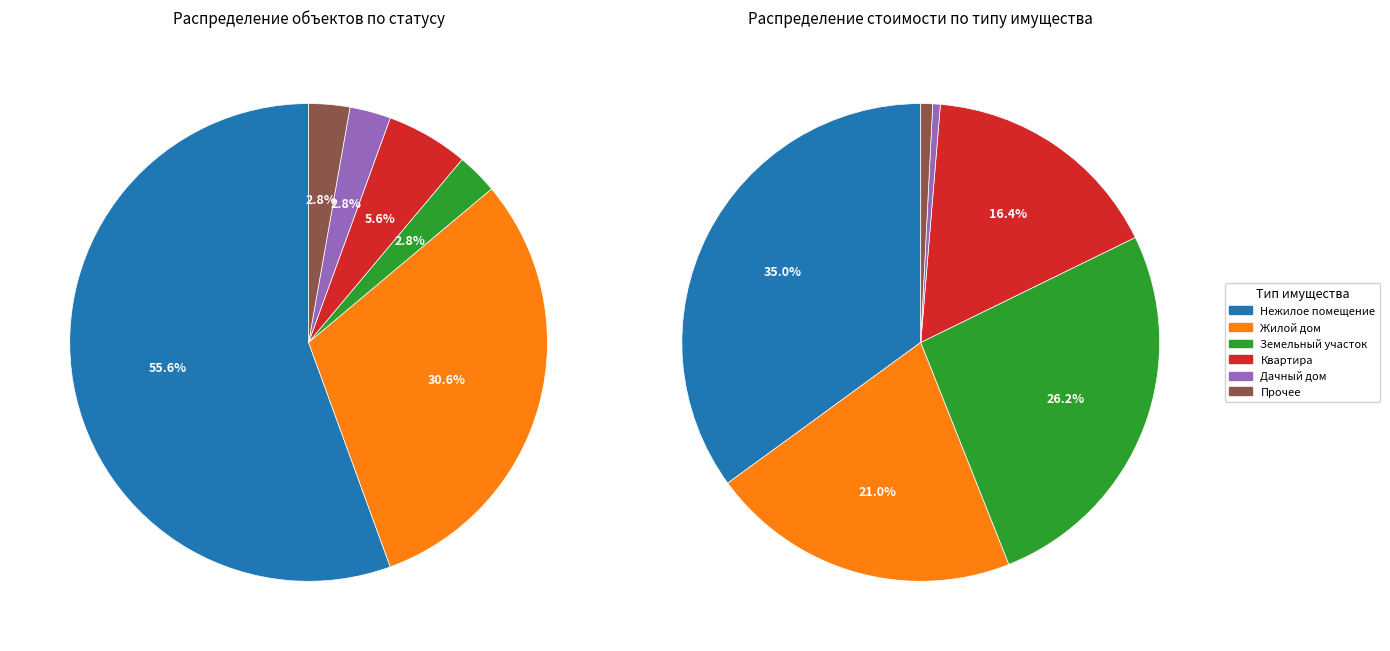

Combined, do 34 and 8 account for over 50%?

No